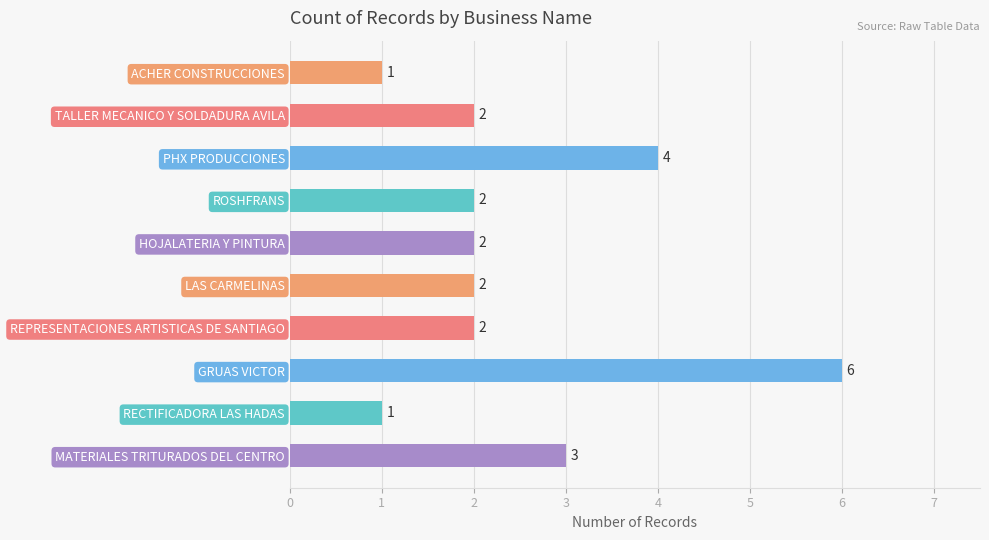

What is the maximum value shown in the chart?

6